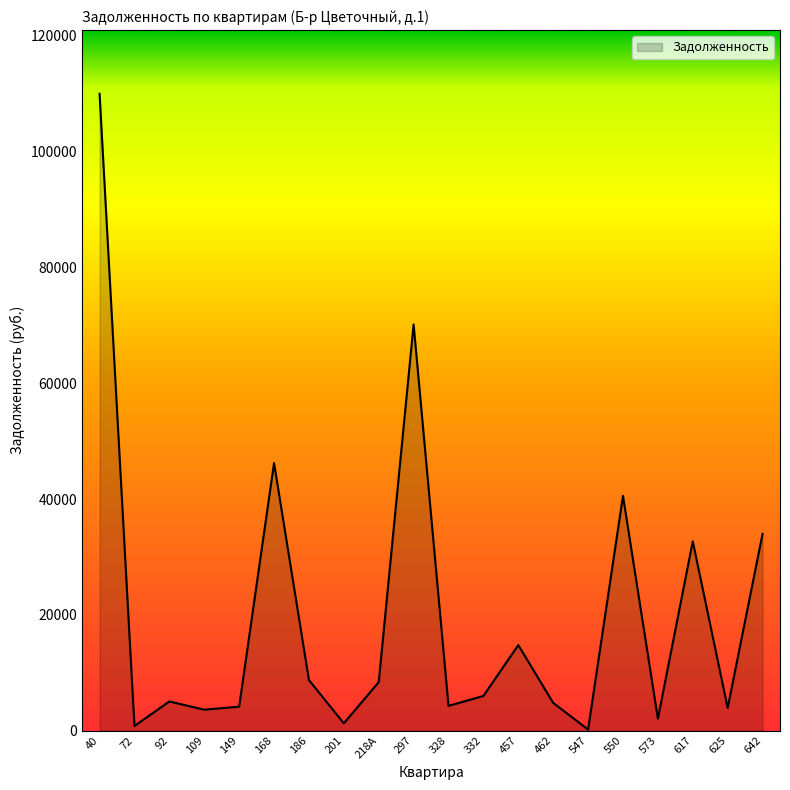

What is the ratio of the value at 462 to the value at 332?

0.8